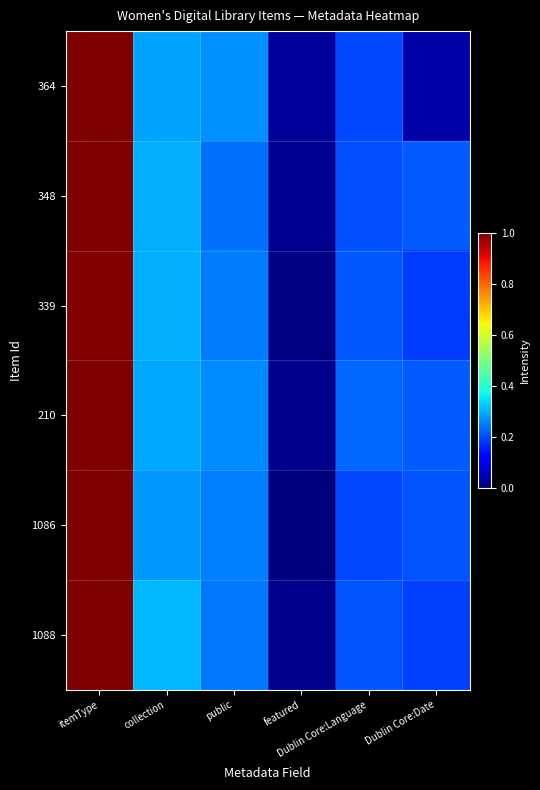

Between featured and Dublin Core:Date, which is larger?

Dublin Core:Date